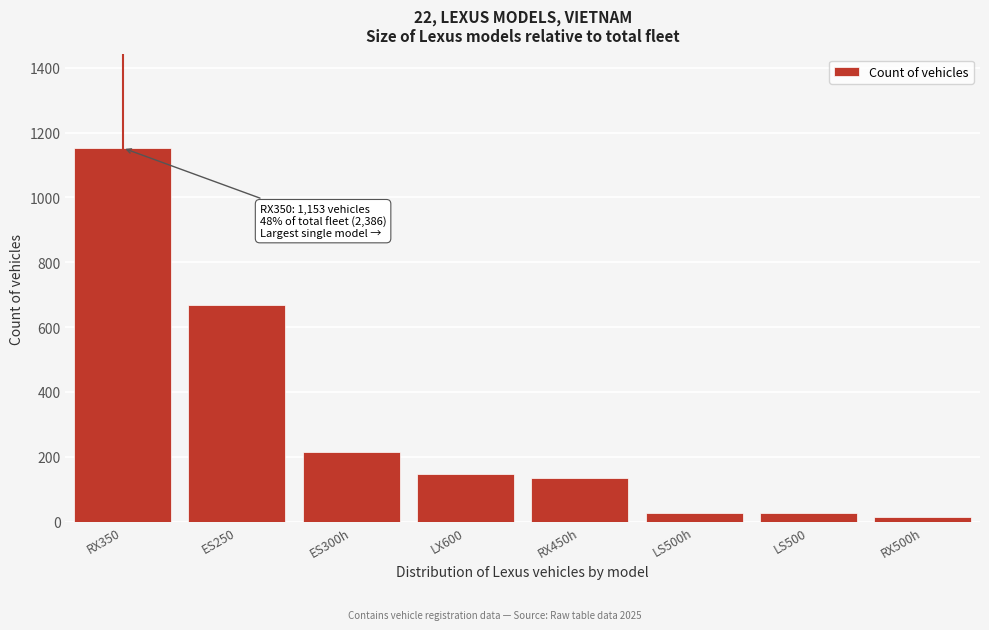

Reading left to right, what are all the values shown in this chart?

1153	668	216	147	133	28	28	13